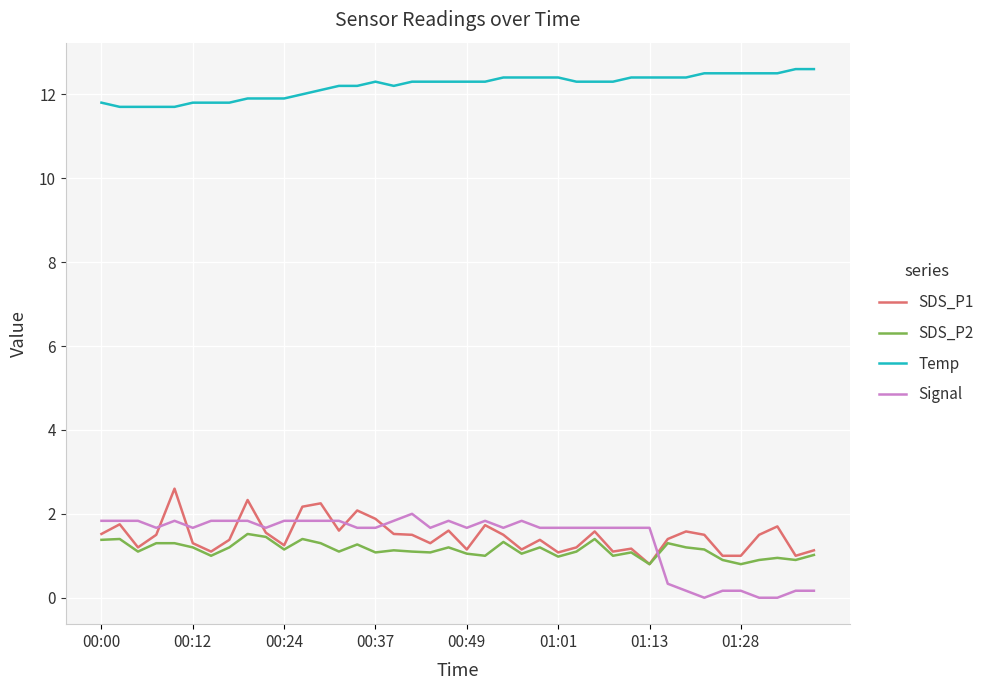

True or false: Temp and Signal cross at least once.

False